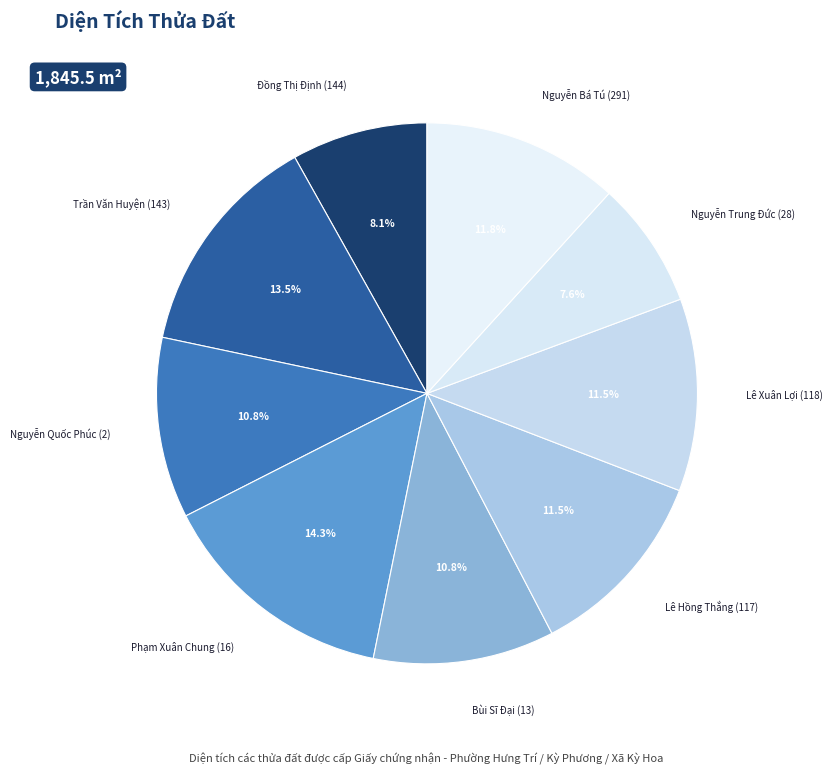

Is it true that Nguyễn Quốc Phúc (2) is 1% of the pie?

False